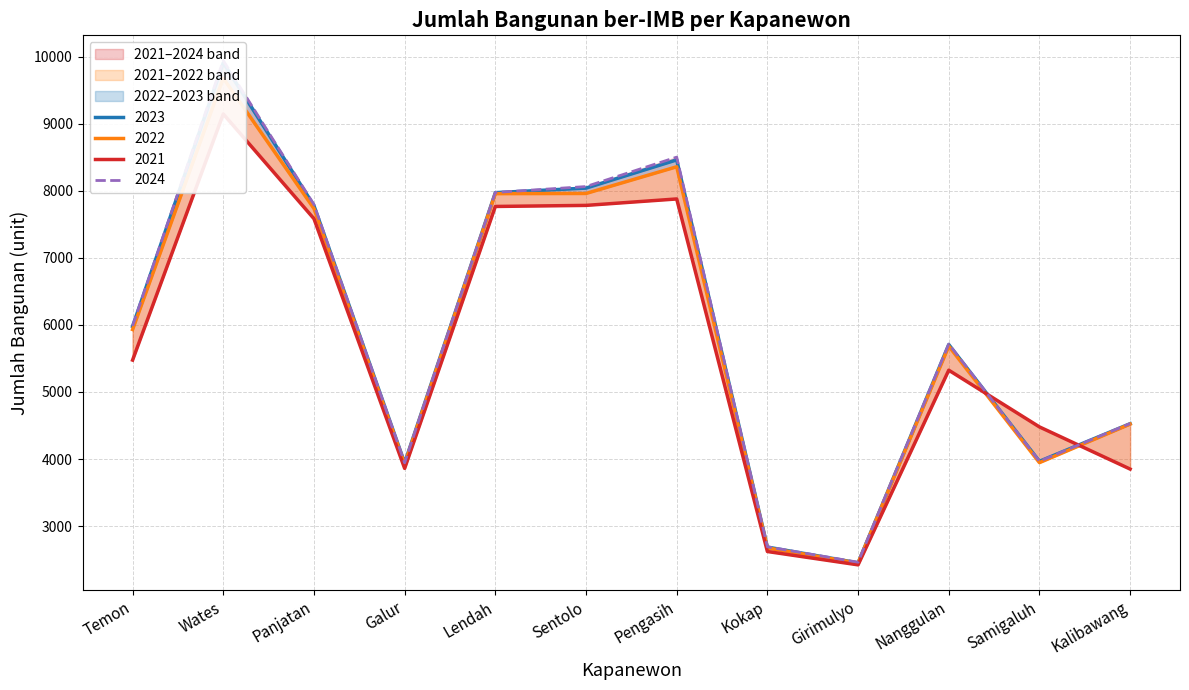

The 2022 series shows 7962 at Sentolo. True or false?

True